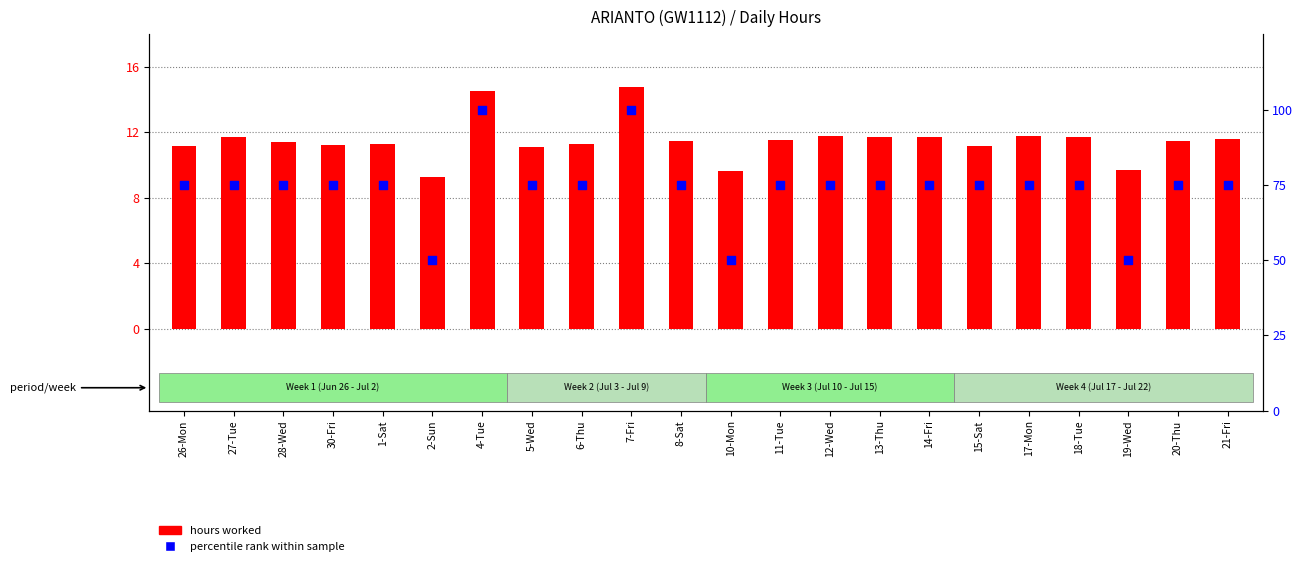

Which series has the largest Y range (max minus min)?

percentile rank within sample